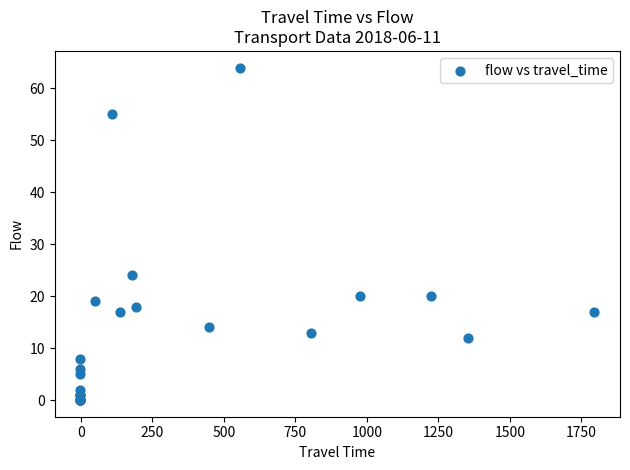

What Y value in the scatter plot is closest to 32?

24